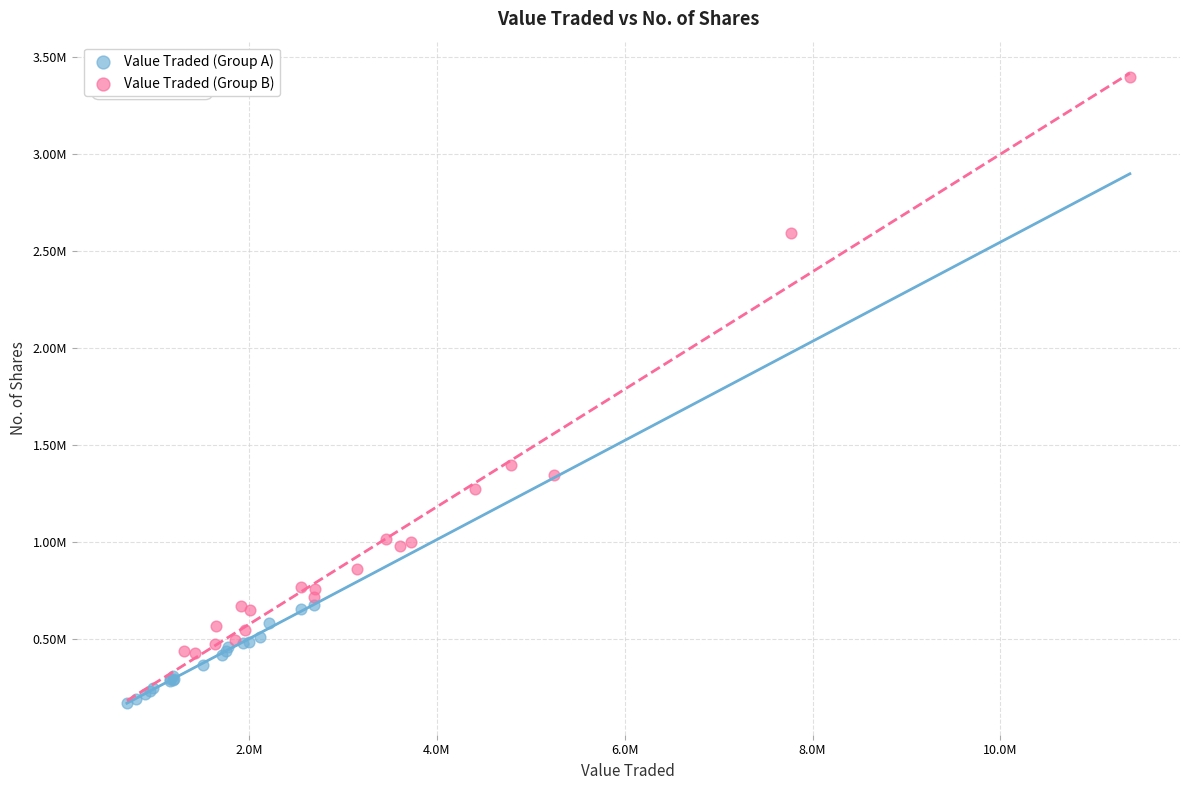

Which series has the largest Y range (max minus min)?

Value Traded (Group B)